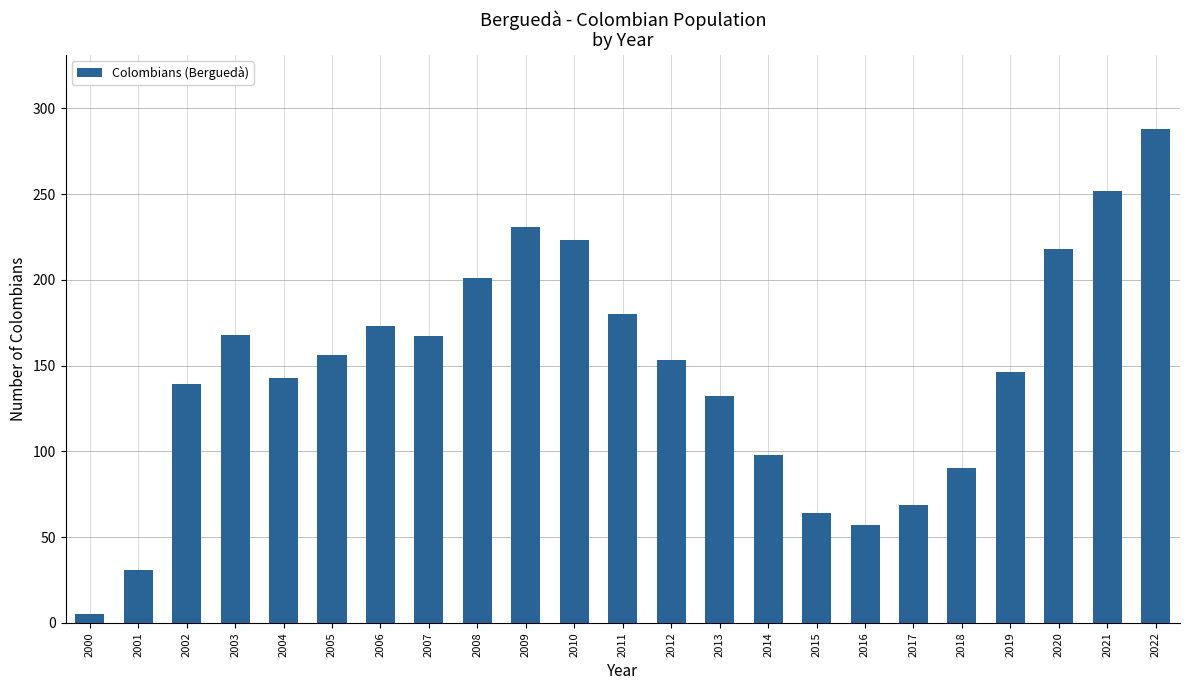

The value at 2010 is 314. True or false?

False